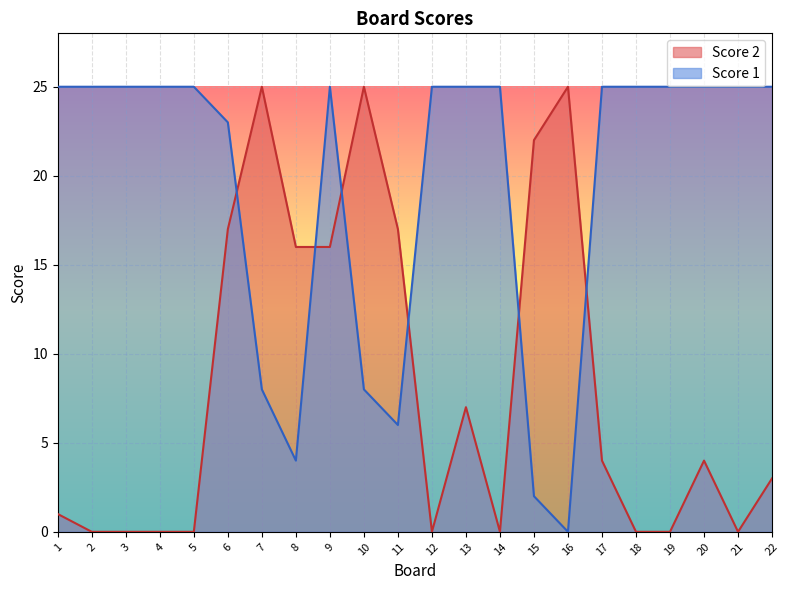

The Score 2 series shows 7 at 13. True or false?

True